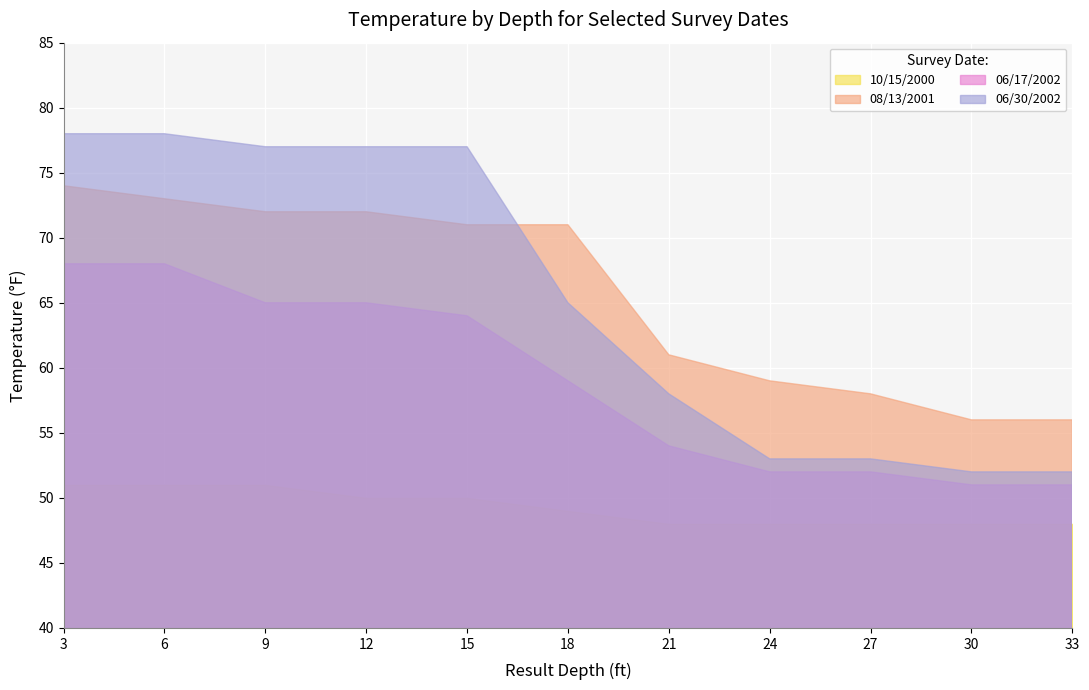

How many data points does each series have?

11